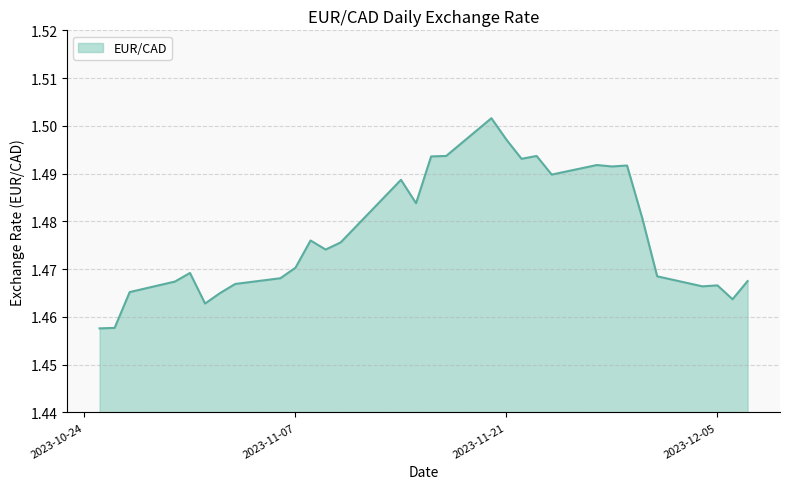

What is the value of the 16th point from the left?

1.5